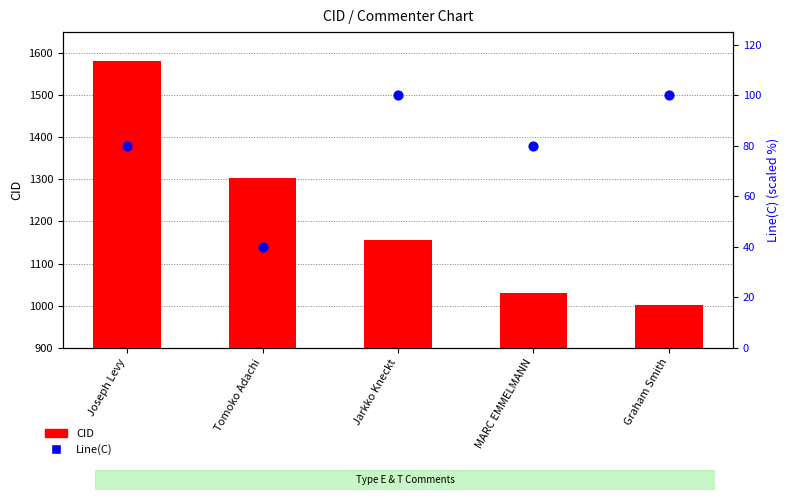

Approximately how many times larger is the value at Jarkko Kneckt compared to Tomoko Adachi?

2.5